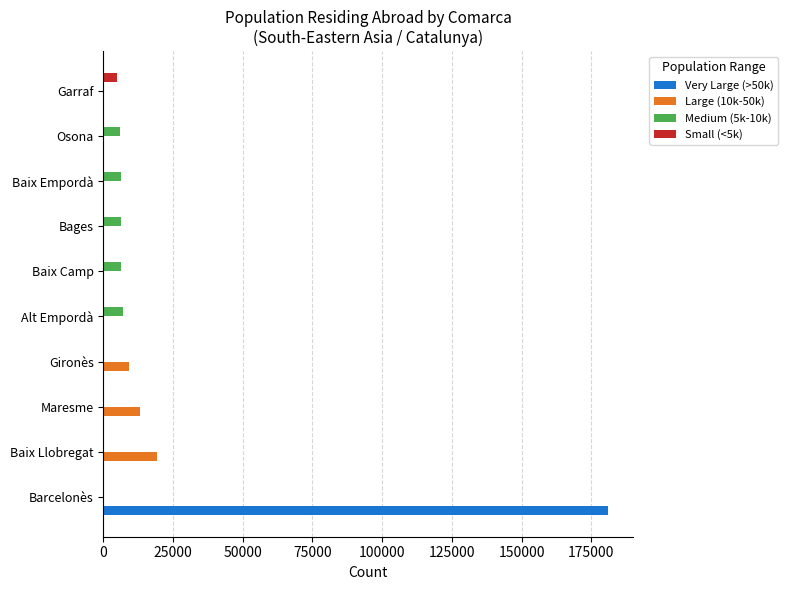

True or false: Large (10k-50k) has a value of -9745 at Barcelonès.

False